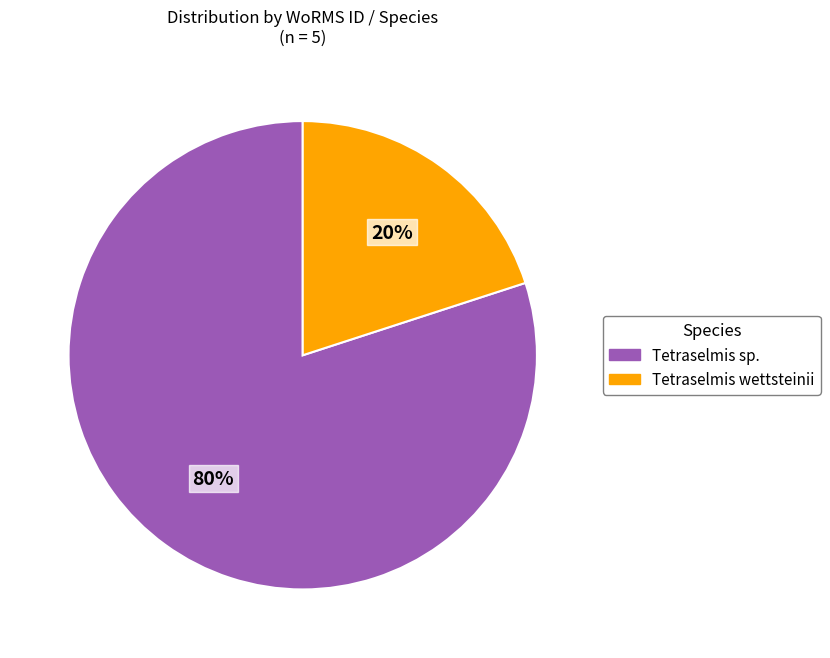

To the nearest percent, what is the combined percentage of Tetraselmis wettsteinii and Tetraselmis sp.?

100%